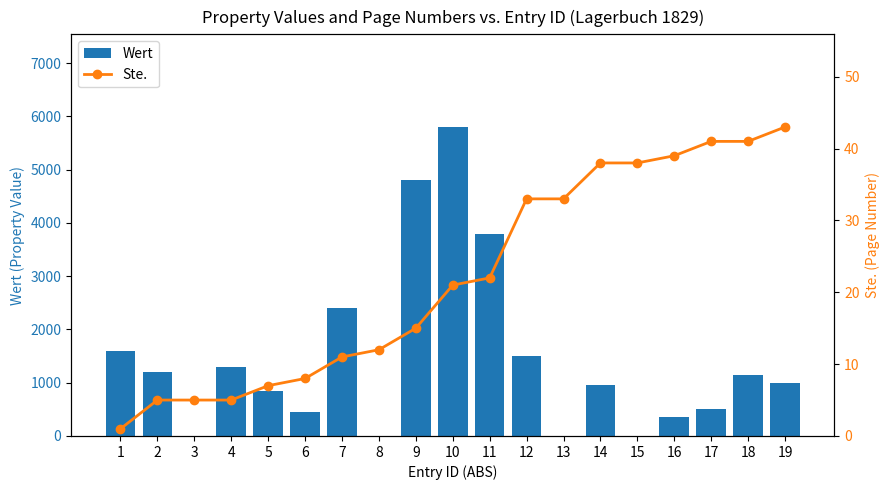

Between 11 and 14, which series saw the biggest shift?

Wert